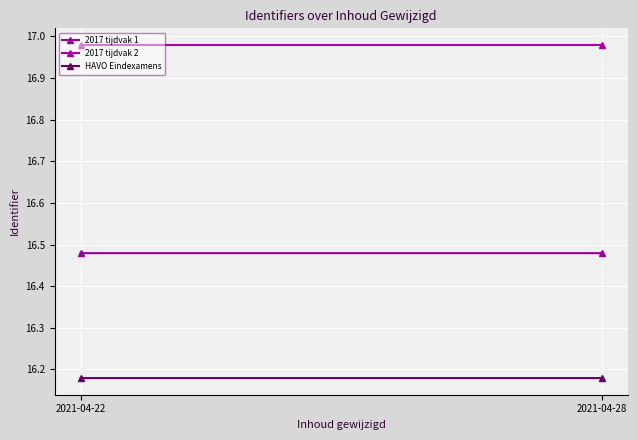

Between 2021-04-22 and 2021-04-28, which series saw the biggest shift?

2017 tijdvak 1